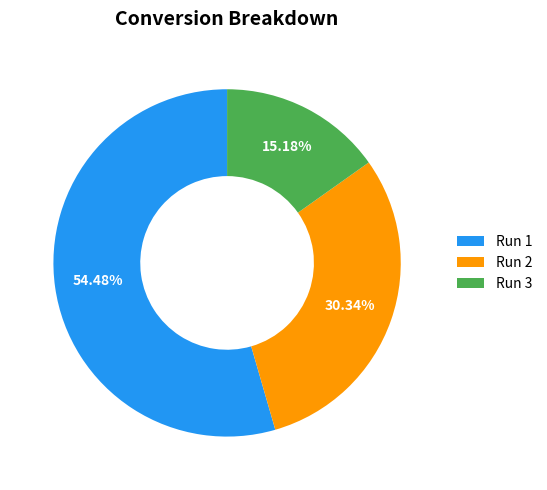

How many slices are in this pie chart?

3